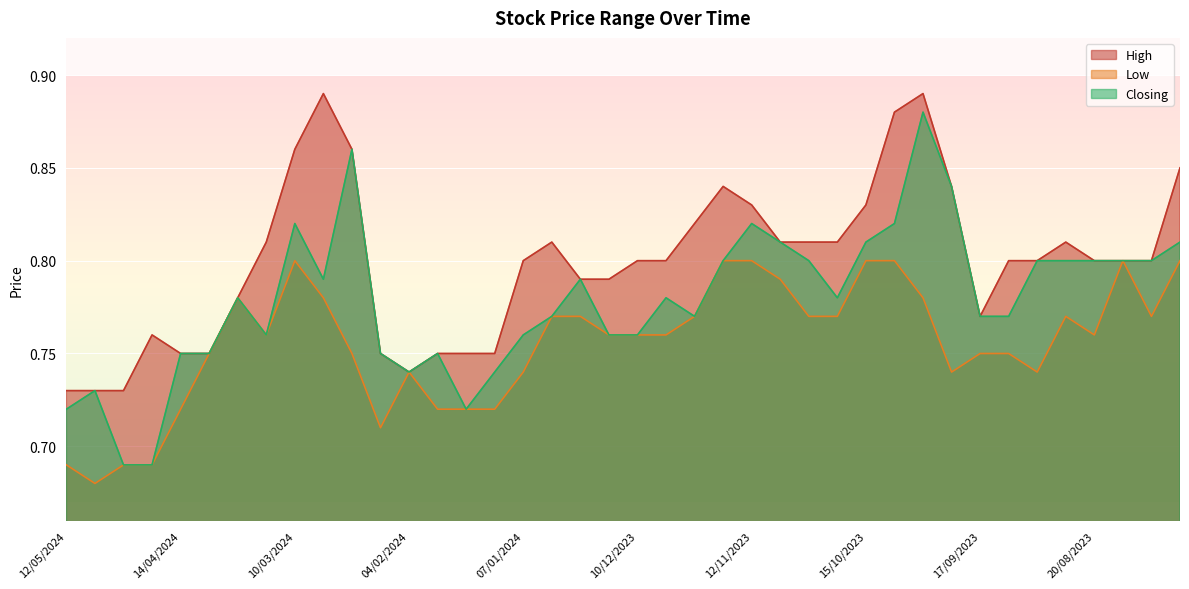

What is the smallest value displayed?

0.7